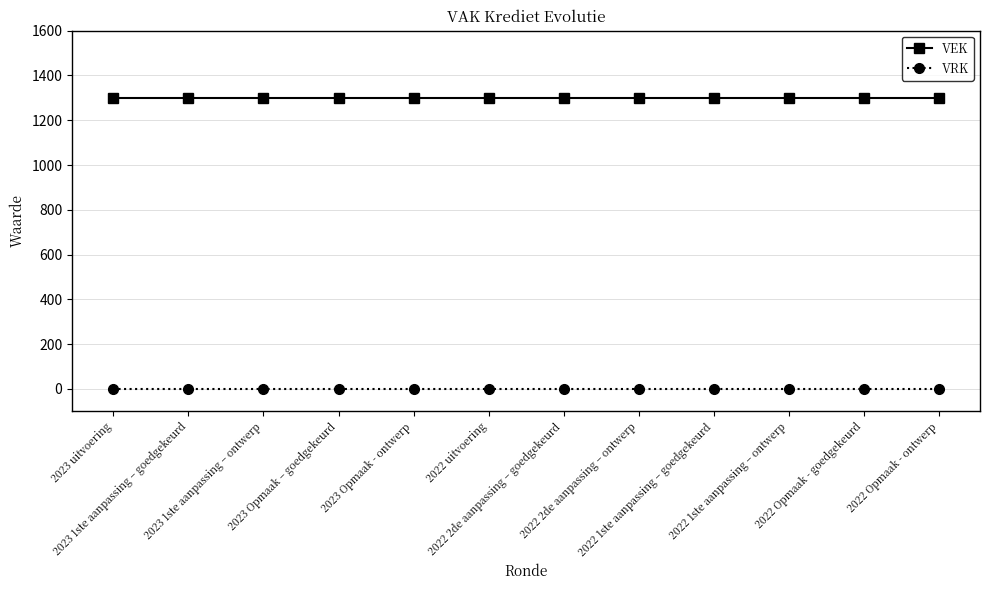

How many distinct data groups are displayed?

2